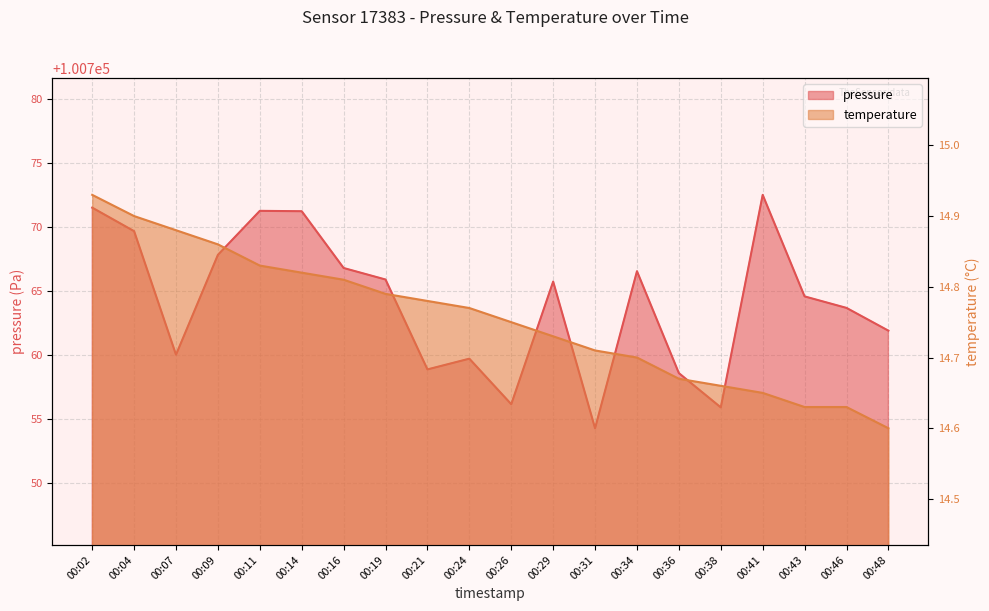

Count the temperature values in the range 14 to 15.

20